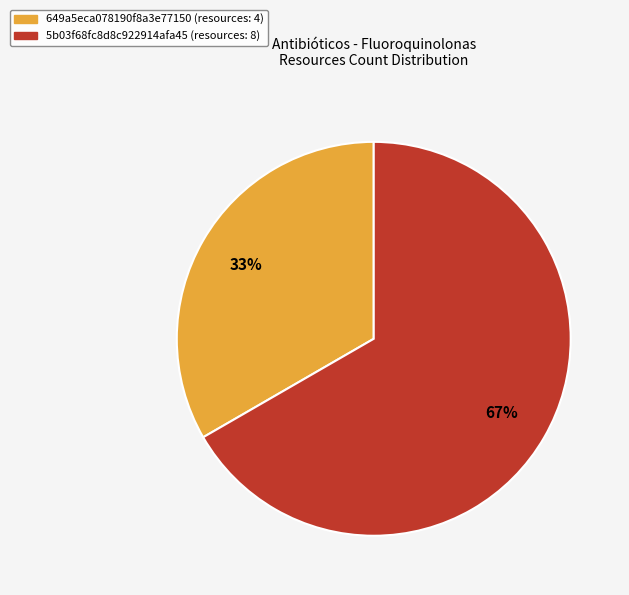

How many slices are in this pie chart?

2